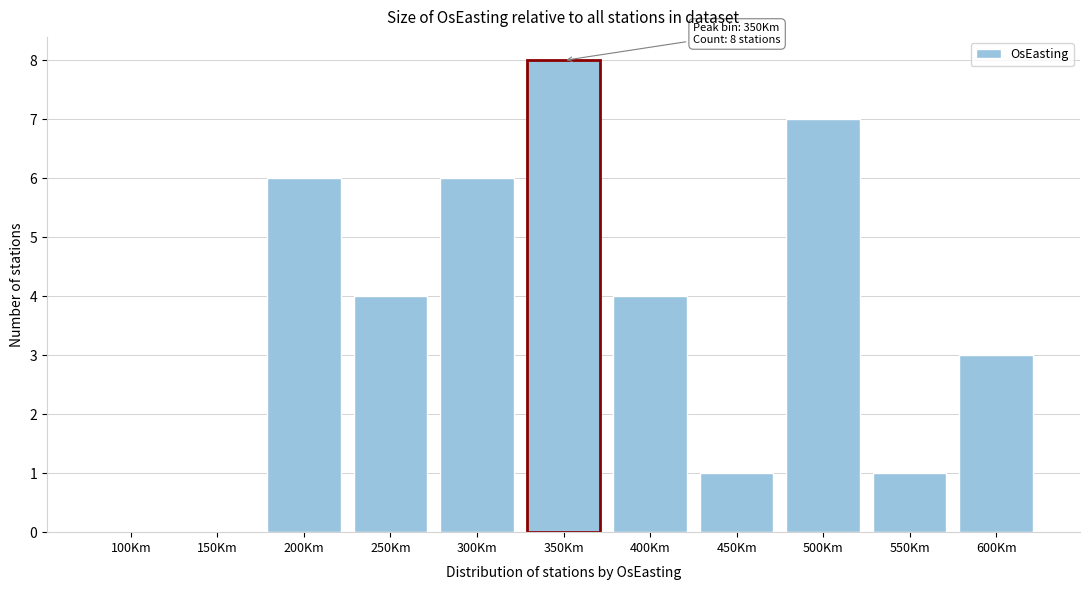

Reading left to right, transcribe all the data shown in this chart.

100Km=0	150Km=0	200Km=6	250Km=4	300Km=6	350Km=8	400Km=4	450Km=1	500Km=7	550Km=1	600Km=3